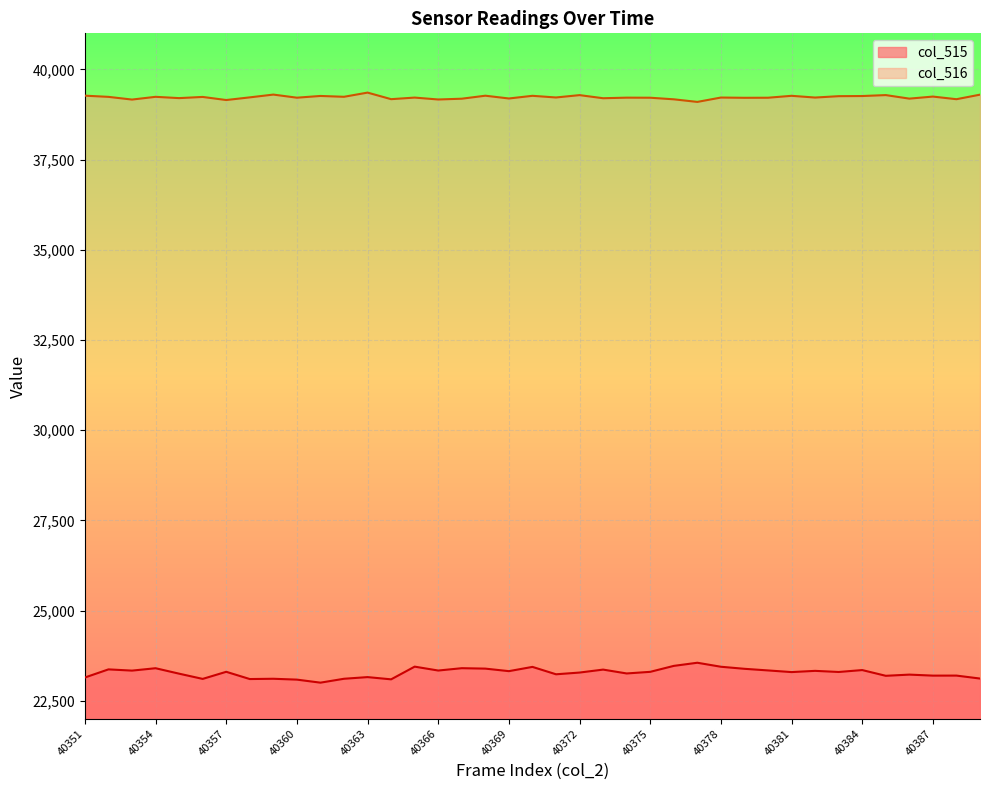

What is the difference between the maximum and second lowest values in the col_515 series?

468